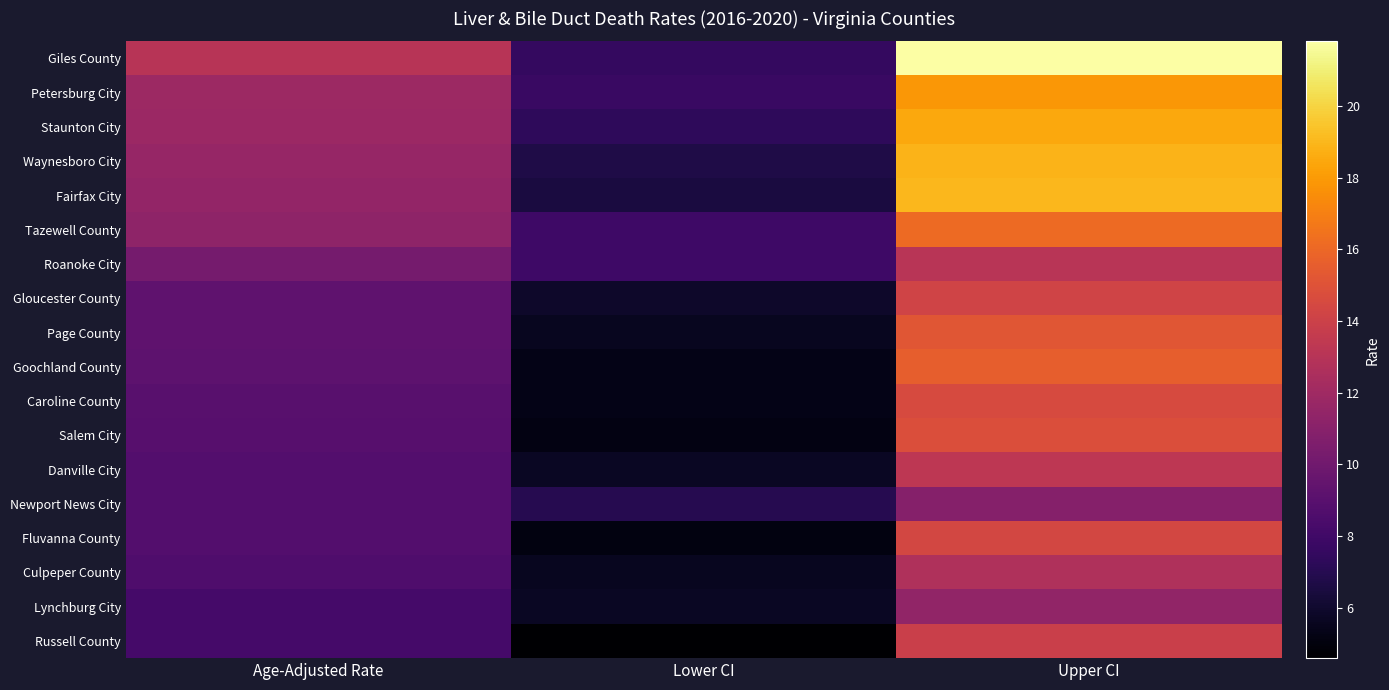

Which label corresponds to the smallest value in the chart?

Lower CI